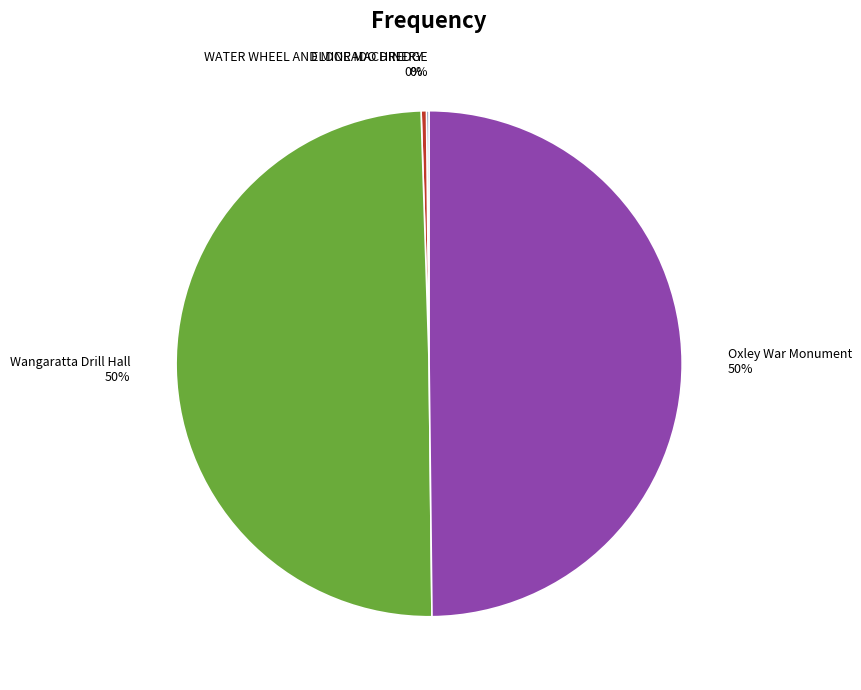

Do Oxley War Monument 50% and Wangaratta Drill Hall 50% together represent more than half of the pie?

Yes